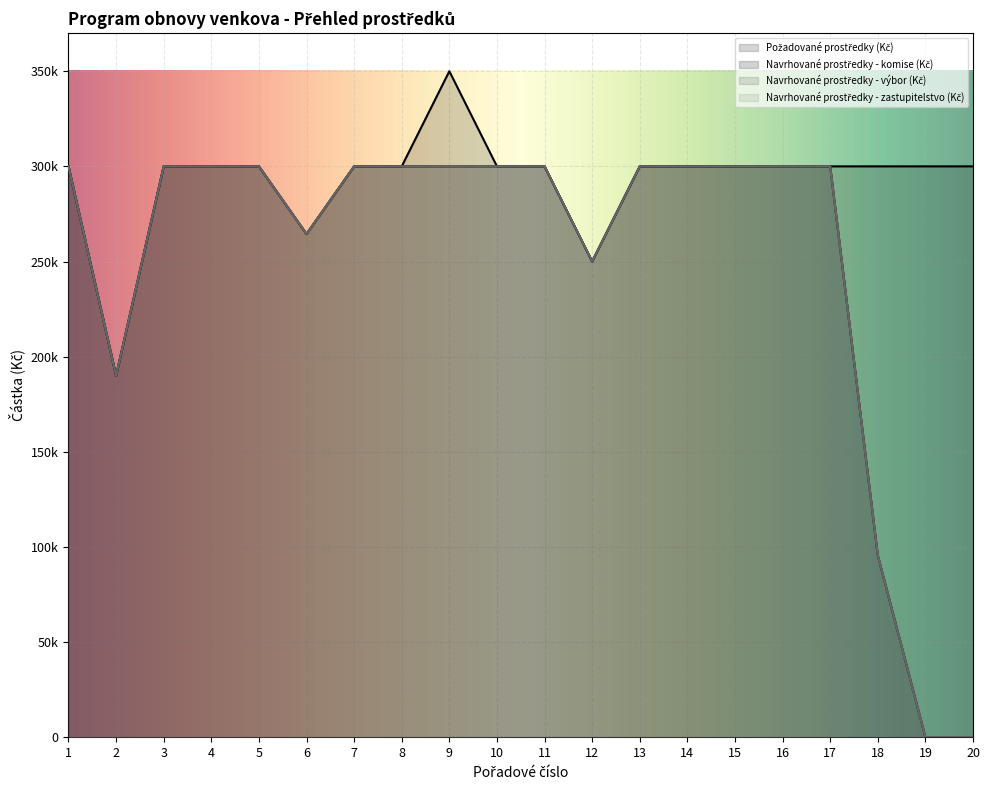

True or false: Navrhované prostředky - zastupitelstvo (Kč) and Navrhované prostředky - výbor (Kč) cross at least once.

False